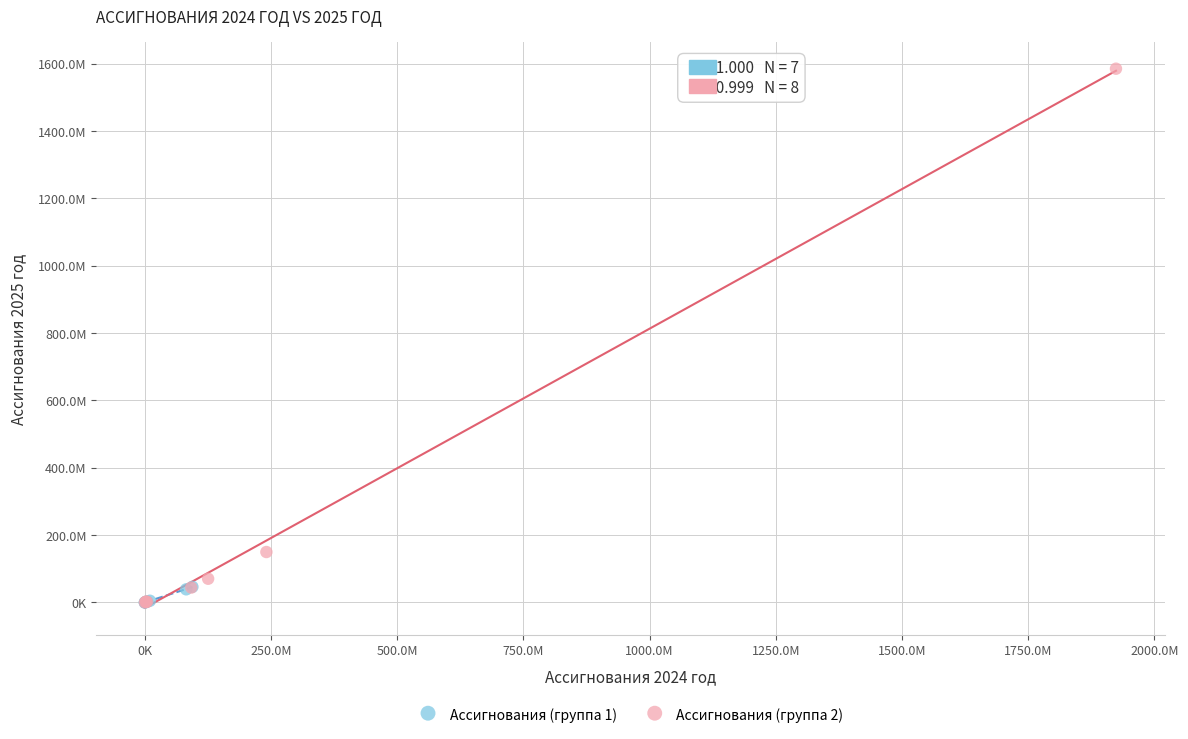

What are all the series names shown in the legend?

Ассигнования (группа 1), Ассигнования (группа 2)